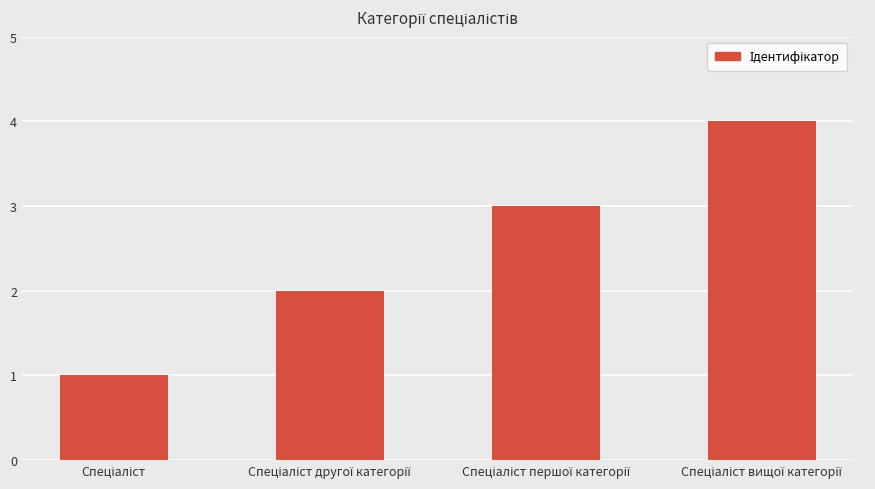

What is the sum of all values?

10